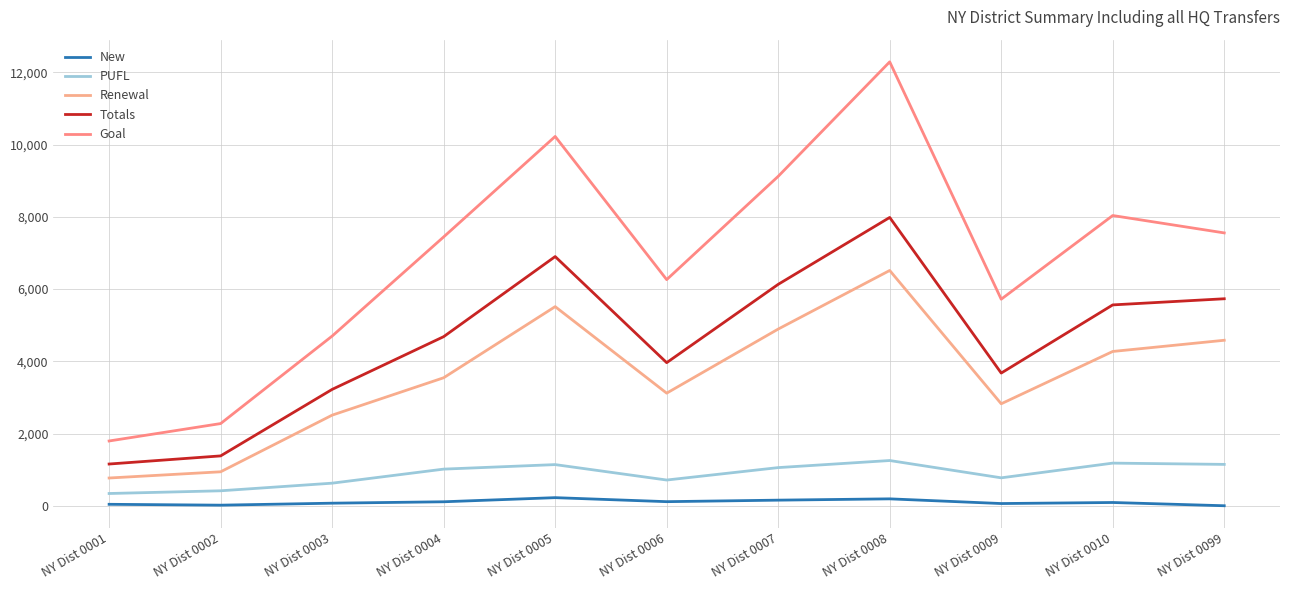

What are all the series names shown in the legend?

New, PUFL, Renewal, Totals, Goal